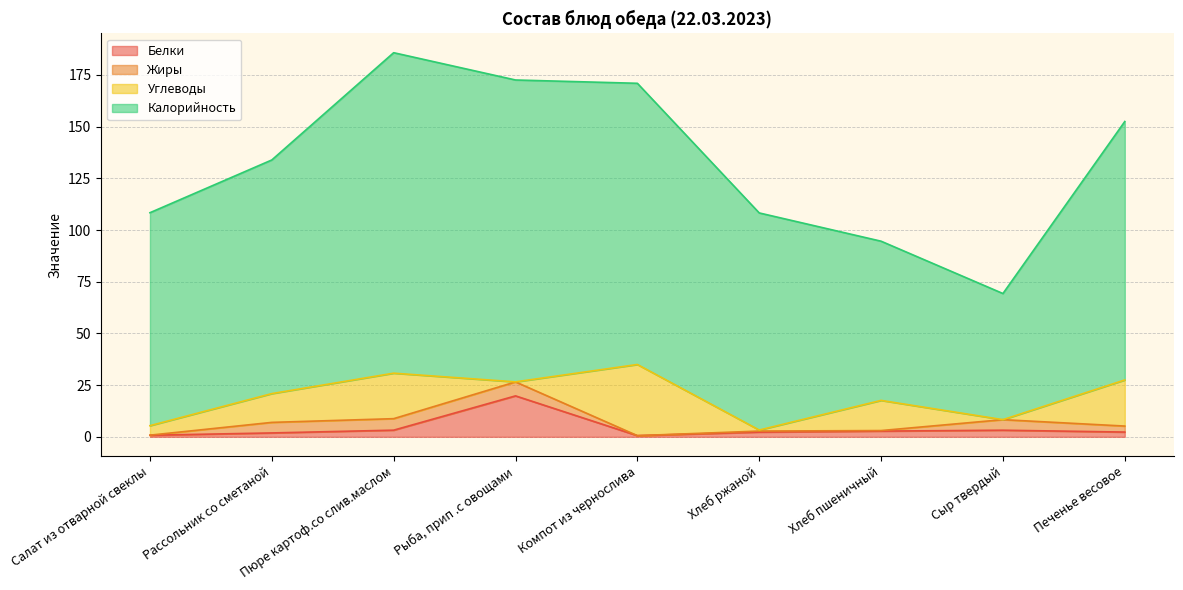

Does the chart display data point markers on the line(s)?

No